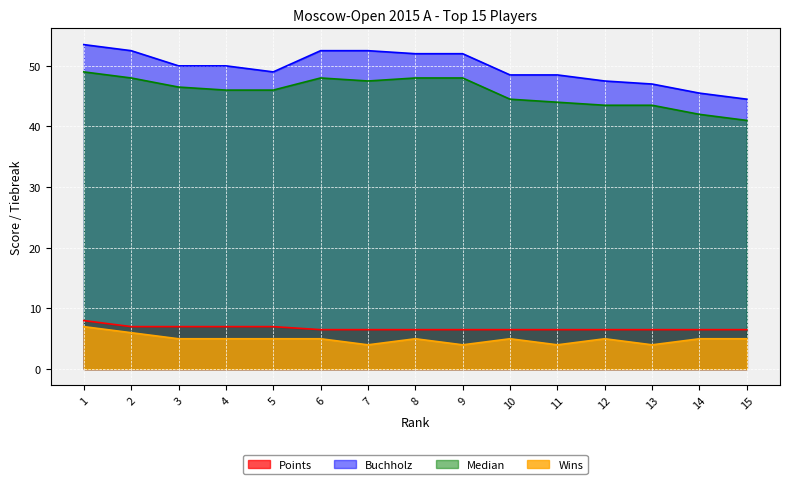

At which category is the sum across all series the highest?

1